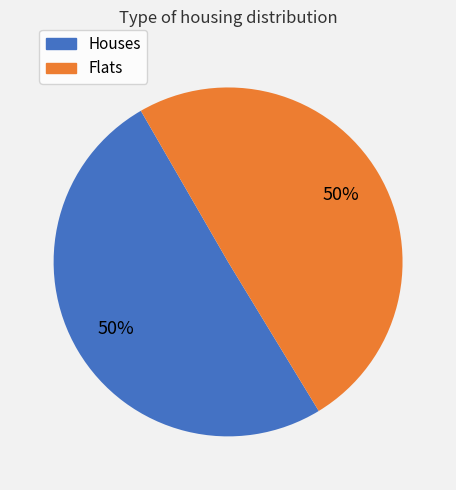

To the nearest percent, what is the average slice percentage?

50%